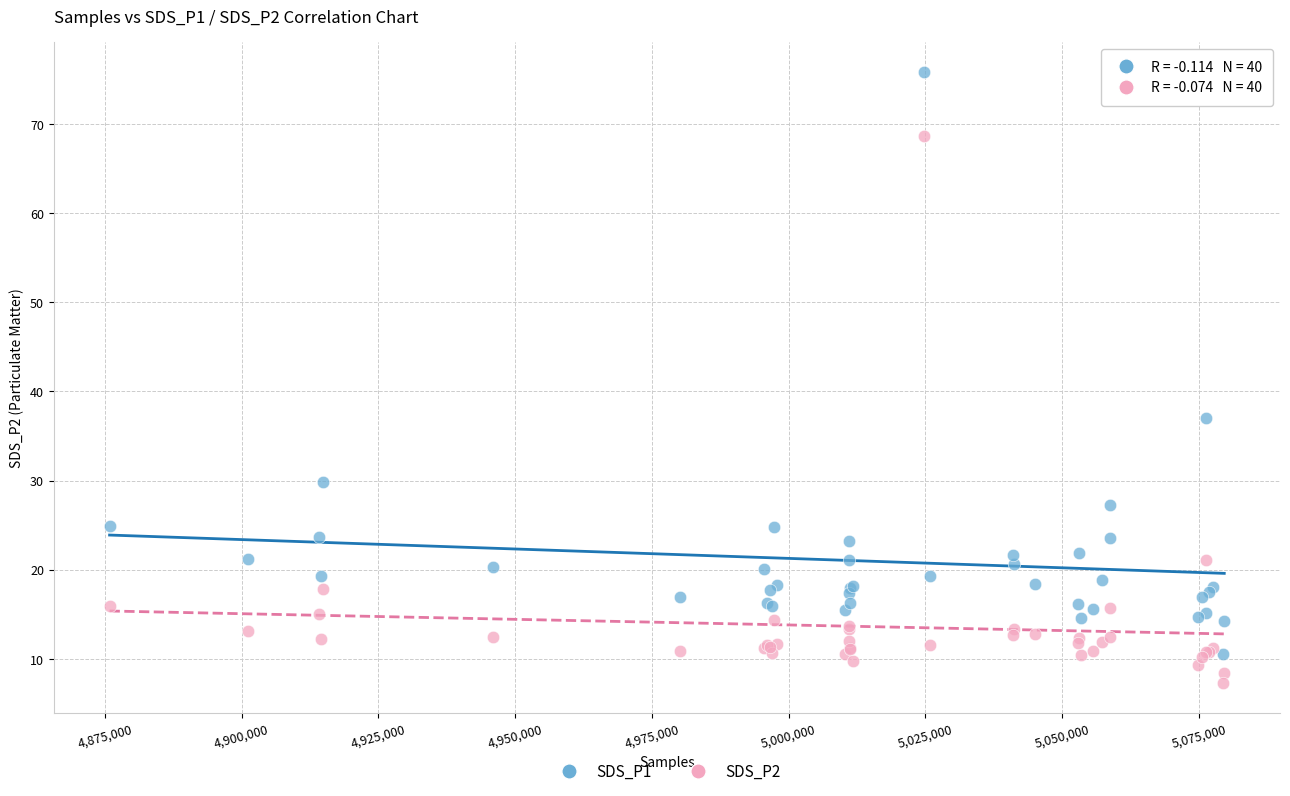

What are all the series names shown in the legend?

SDS_P1, SDS_P2